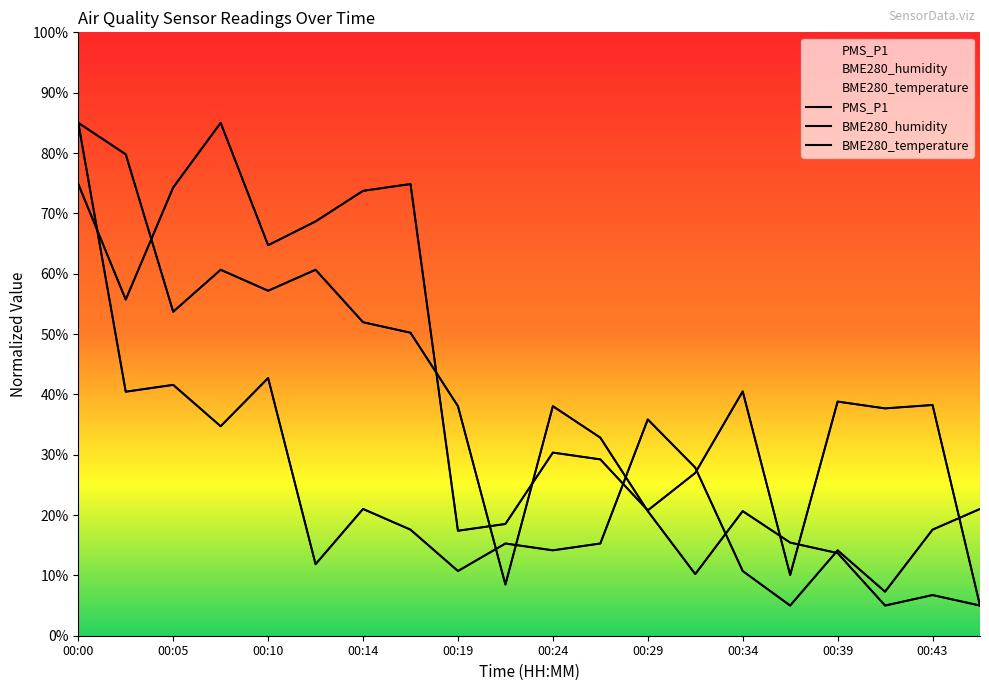

What is the minimum value for BME280_humidity?

5.0